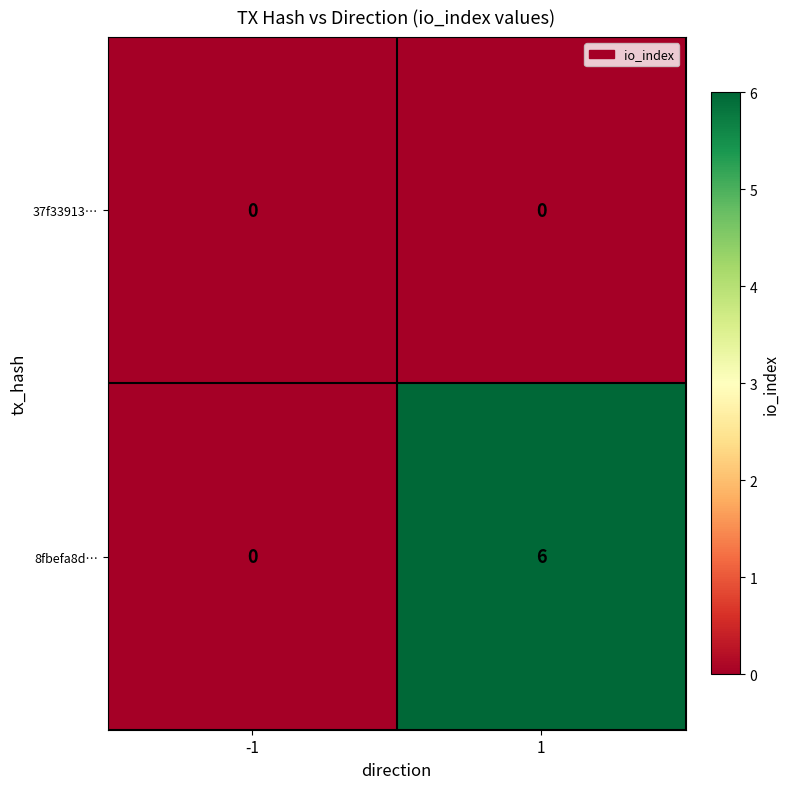

List the series in order of their overall mean, lowest first.

37f33913…, 8fbefa8d…